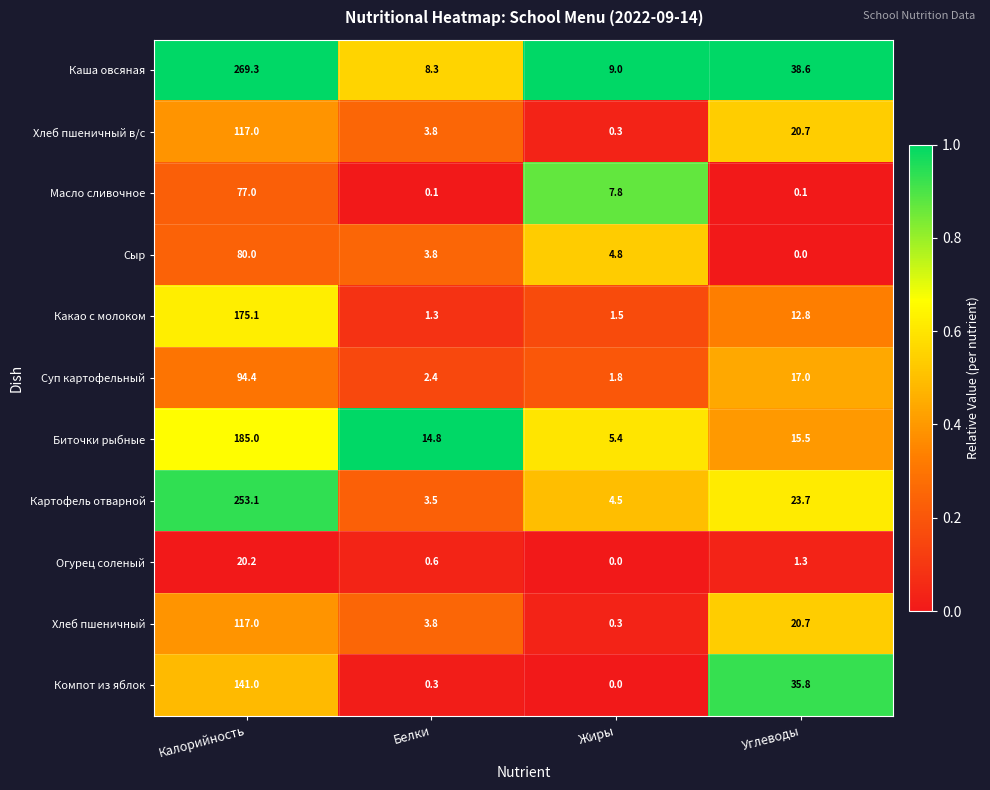

What is the greatest value displayed?

269.3